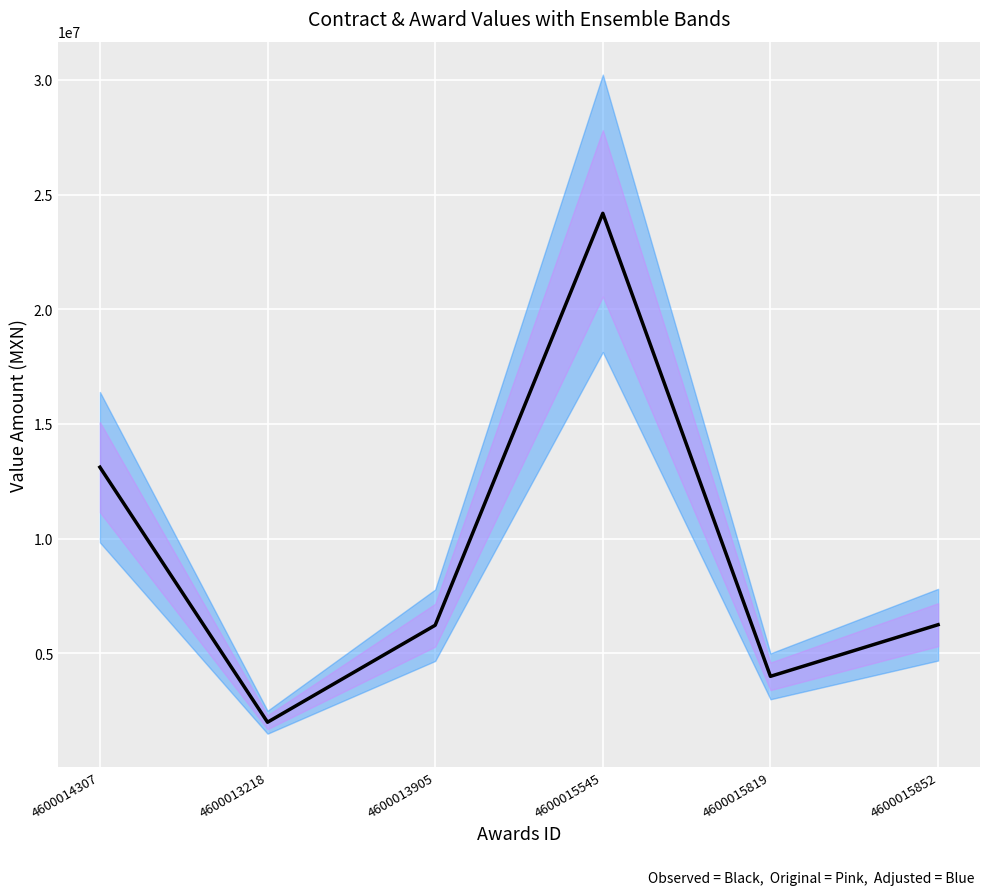

Reading left to right, what are all the values shown in this chart?

13114841.5	2000000.0	6226705.0	24181055.0	4000000.0	6250000.0